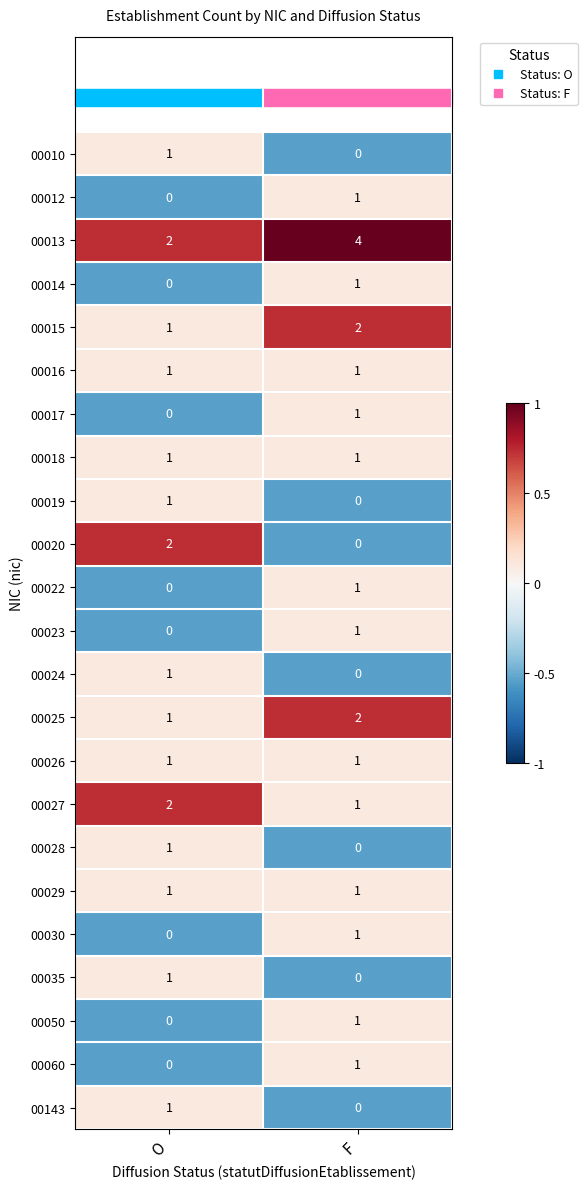

What is the difference between the highest and lowest values at F?

4